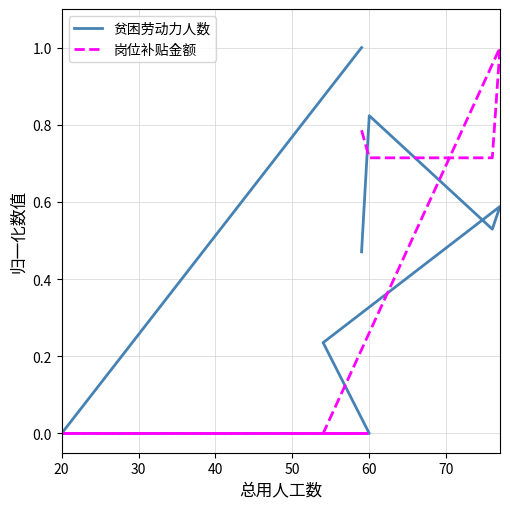

After their last crossing, which series has the higher values: 贫困劳动力人数 or 岗位补贴金额?

贫困劳动力人数